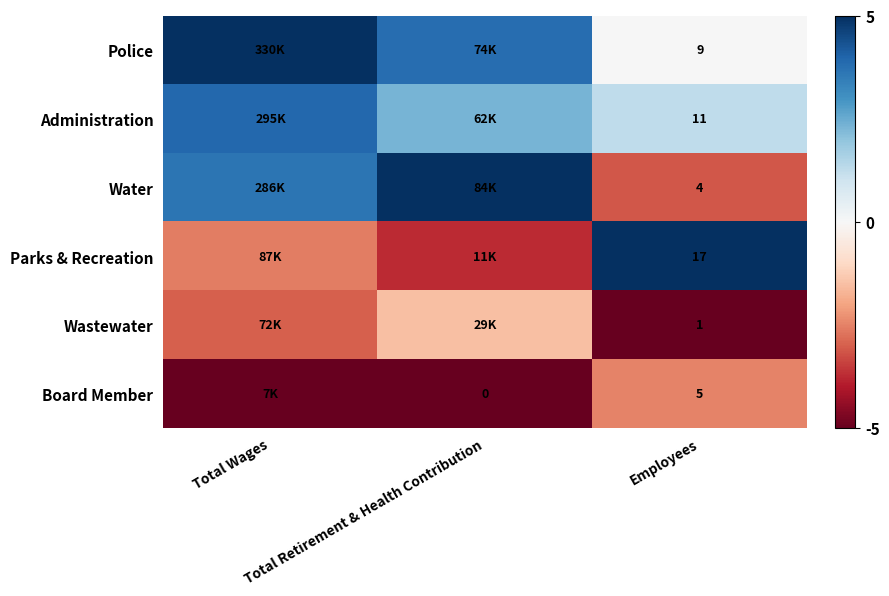

How many categories are shown in the chart?

3